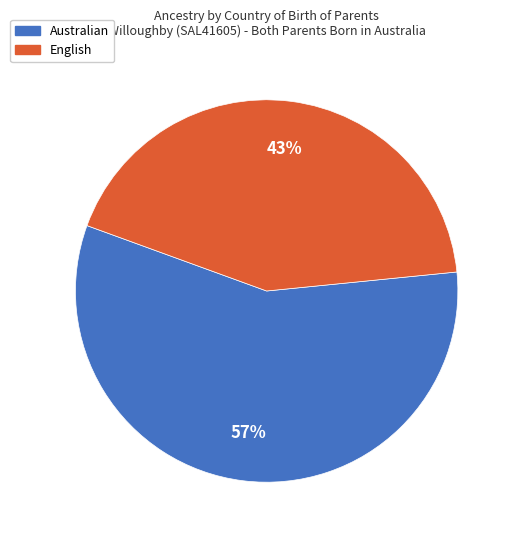

Is there any slice that represents more than half of the pie?

Yes